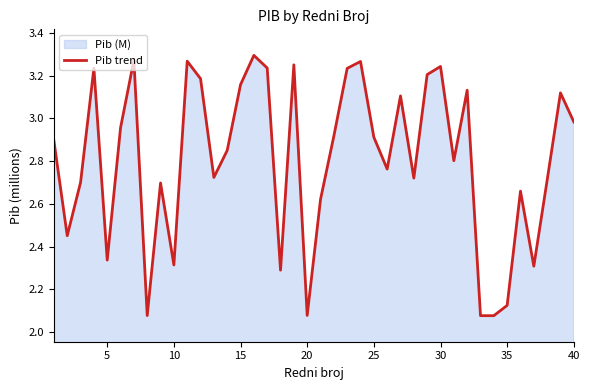

Between 40 and 20, which is larger?

40